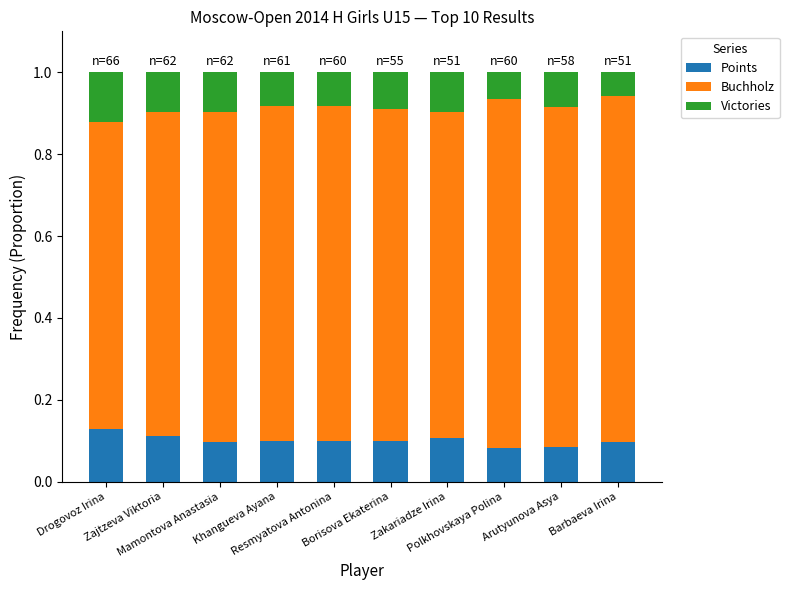

True or false: Points has a value of 0.0 at Khangueva Ayana.

False